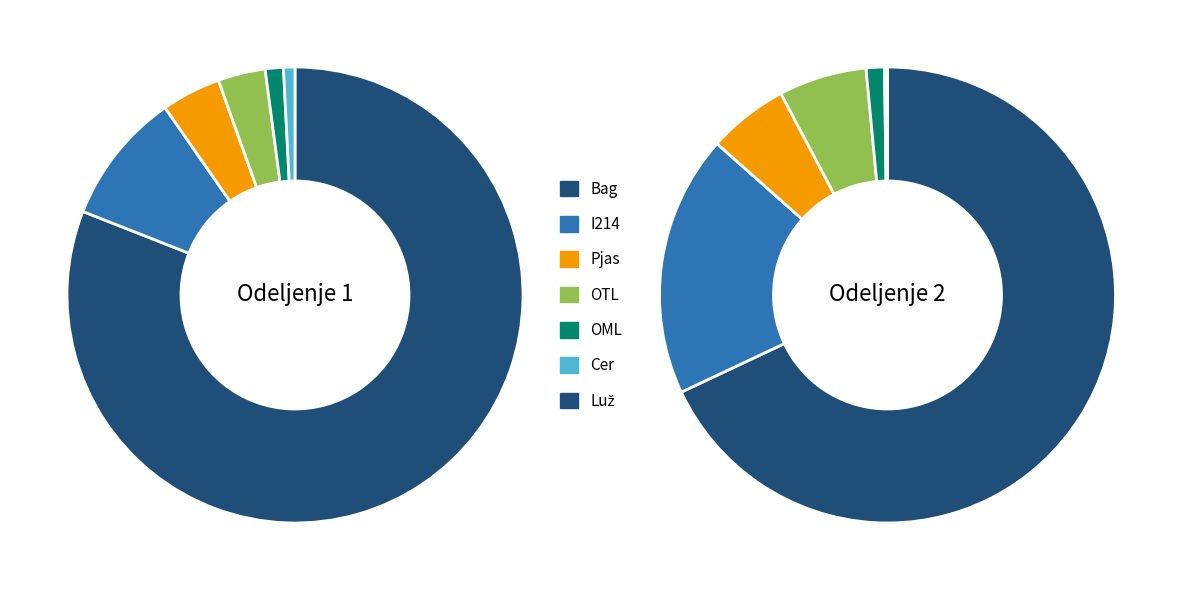

Rank the categories by value from highest to lowest.

Bag, I214, Pjas, OTL, OML, Cer